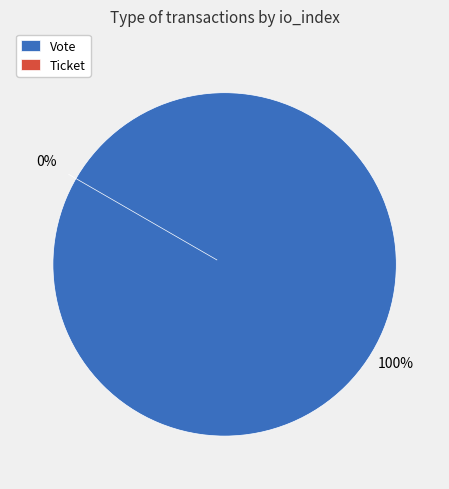

Rank the categories by value from highest to lowest.

Vote, Ticket